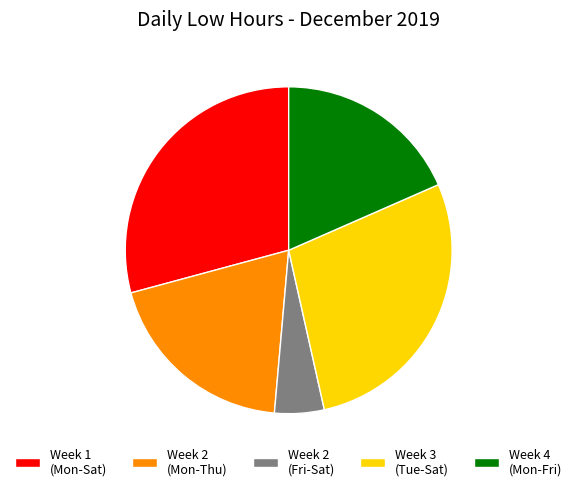

Which slice is the smallest?

Week 2 (Fri-Sat)